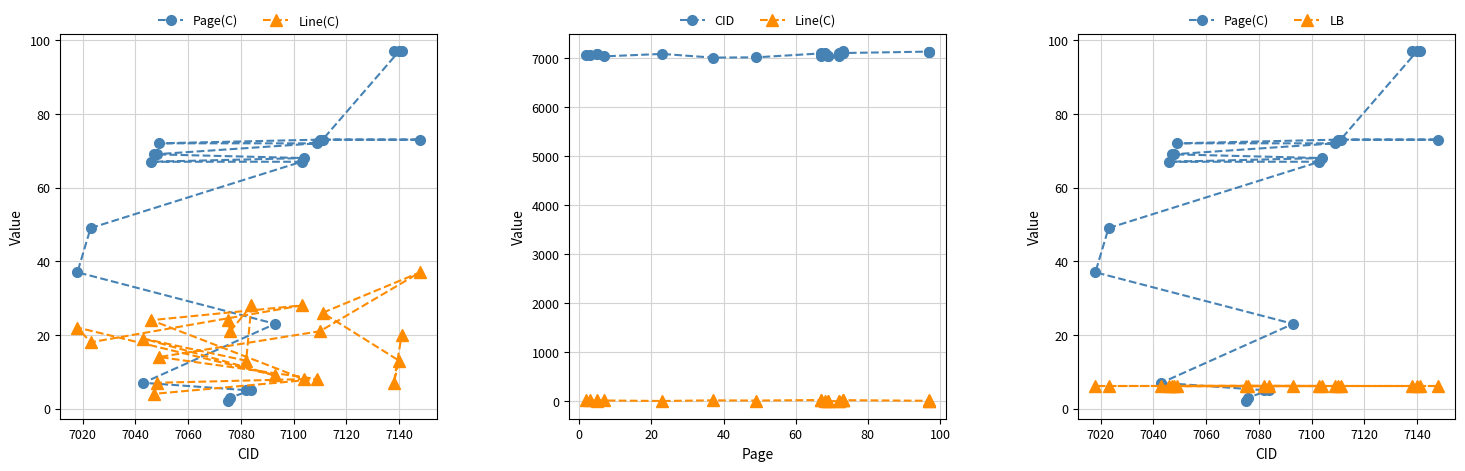

True or false: CID and LB cross at least once.

False